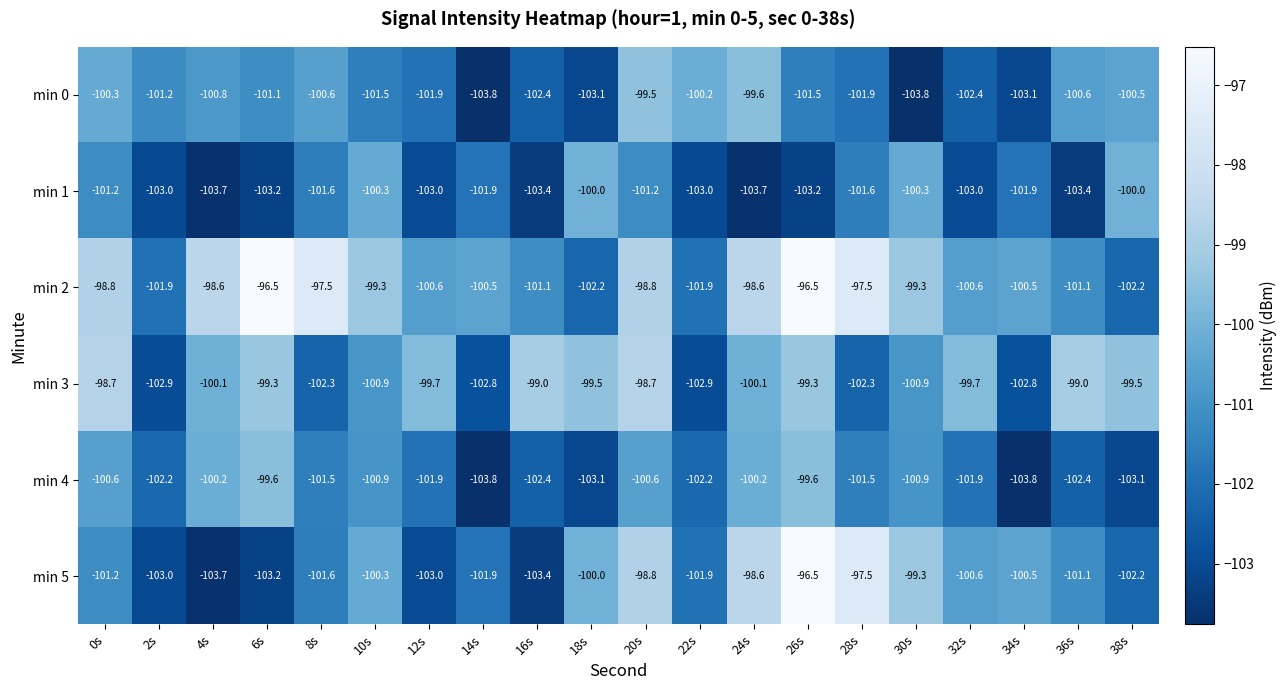

Count the number of categories in the chart.

20